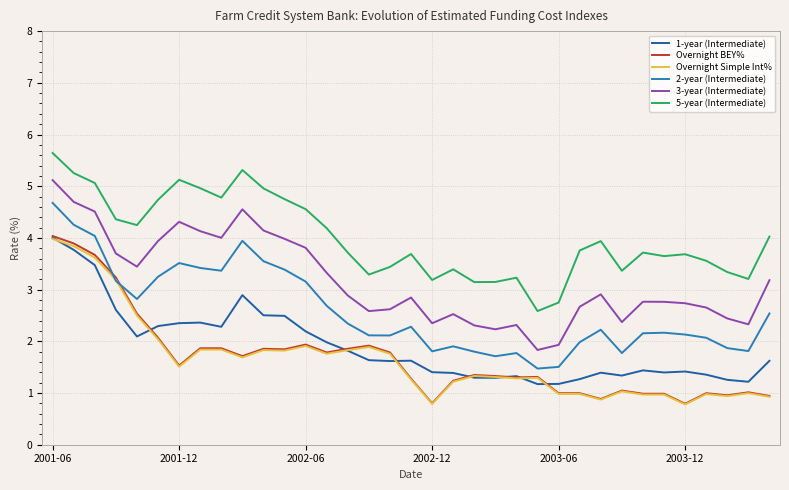

Count the number of data series in this chart.

6